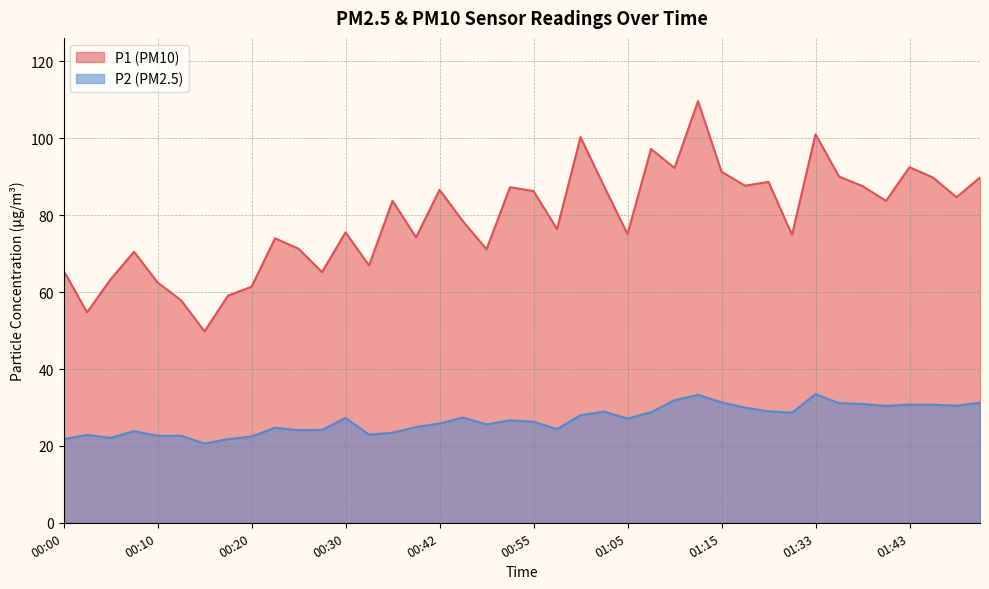

True or false: P2 and P1 cross at least once.

False